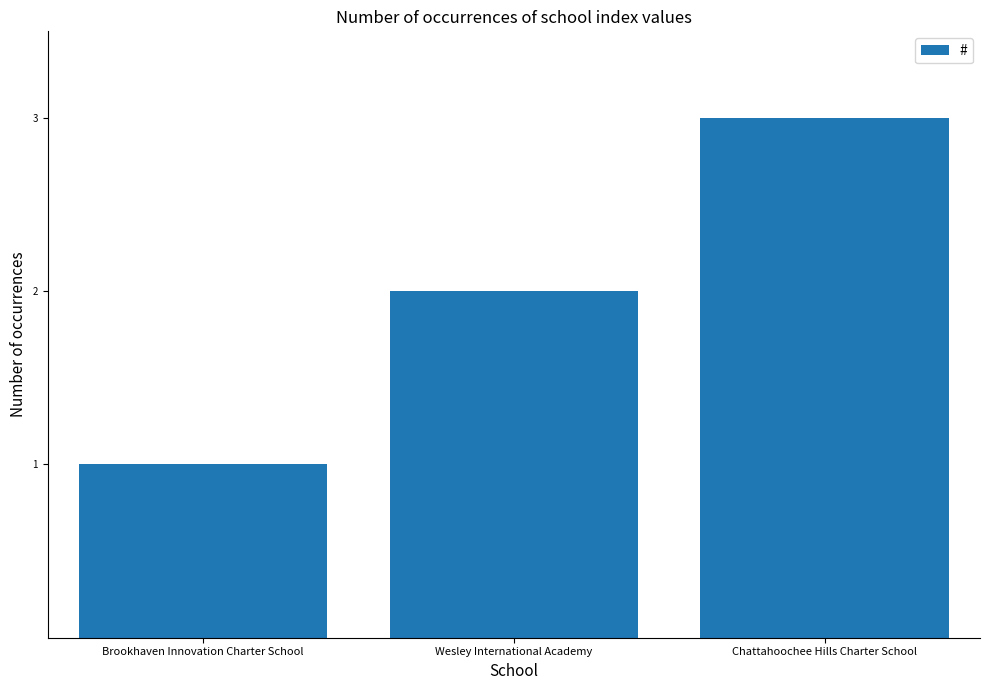

Reading left to right, list all the values displayed in this chart.

Brookhaven Innovation Charter School=1	Wesley International Academy=2	Chattahoochee Hills Charter School=3